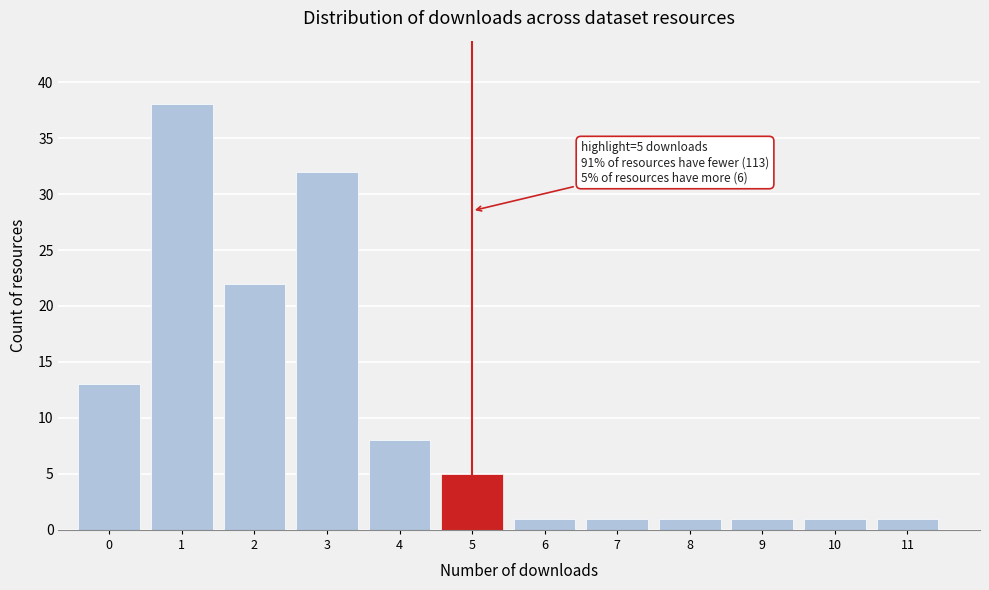

Over which range of the x-axis is the bar tallest?

0.5 to 1.5